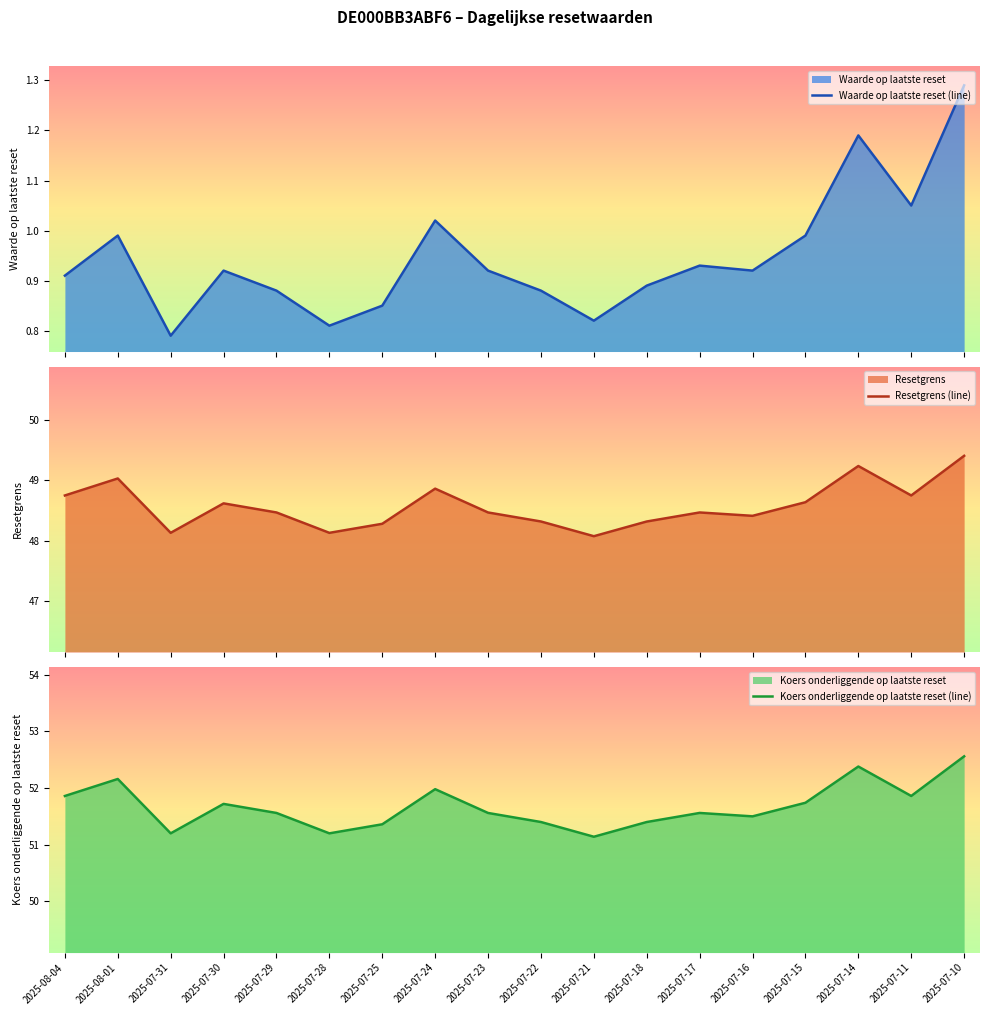

At which category does the chart reach its peak across all series?

2025-07-10